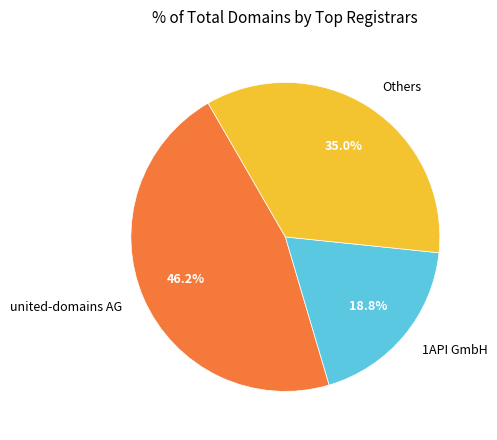

Is there any slice that represents more than half of the pie?

No